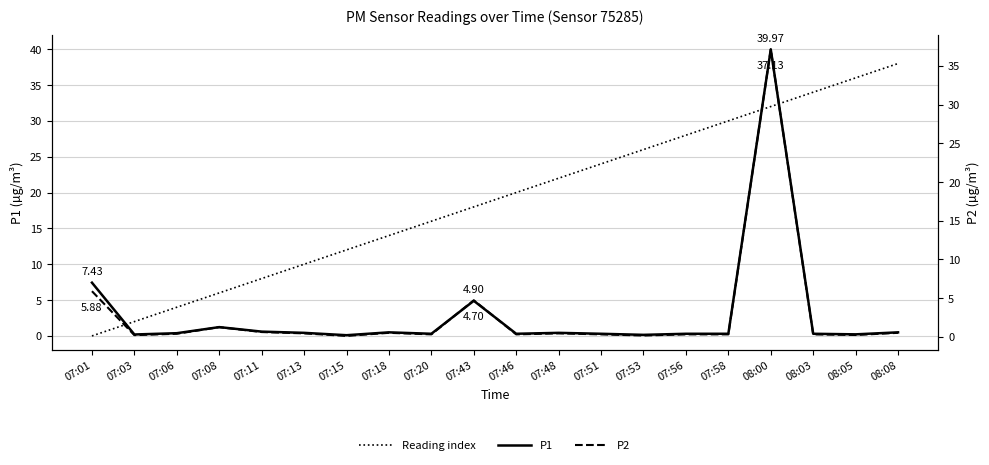

True or false: P1 and Reading index cross at least once.

True